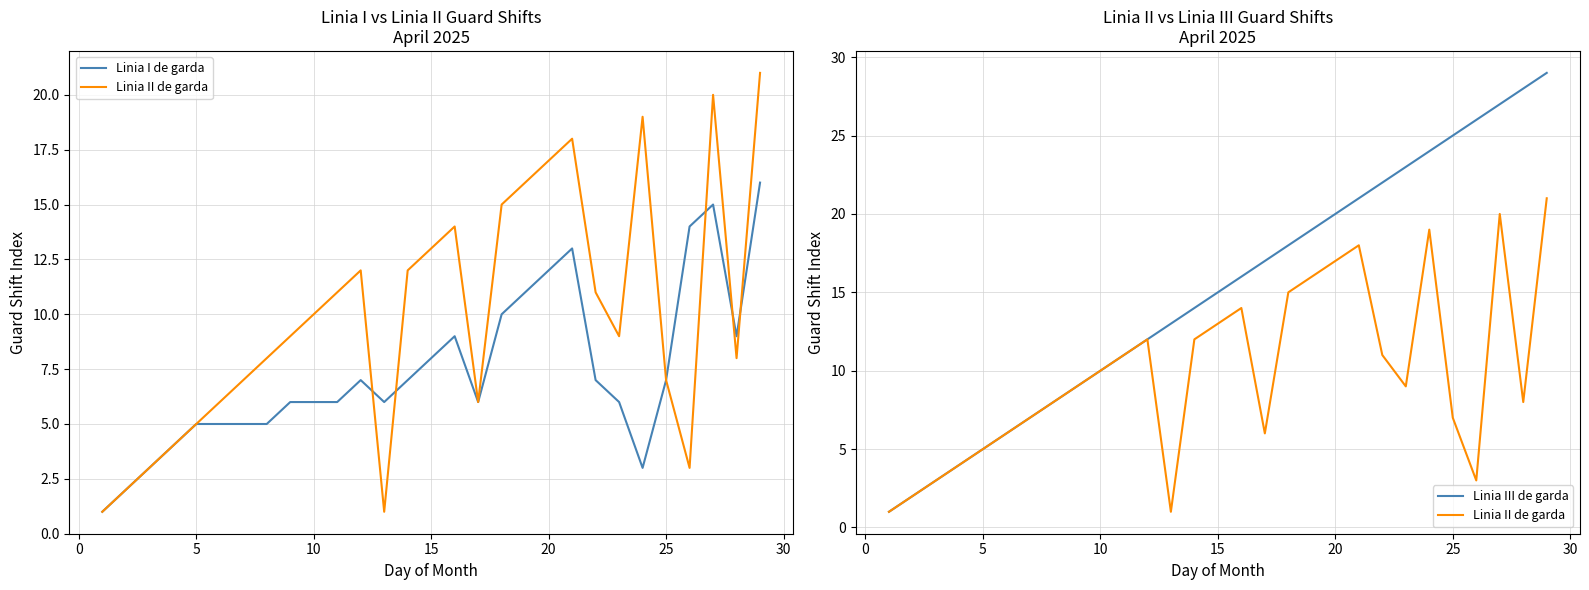

True or false: Linia I de garda has a value of 5 at 23.

False